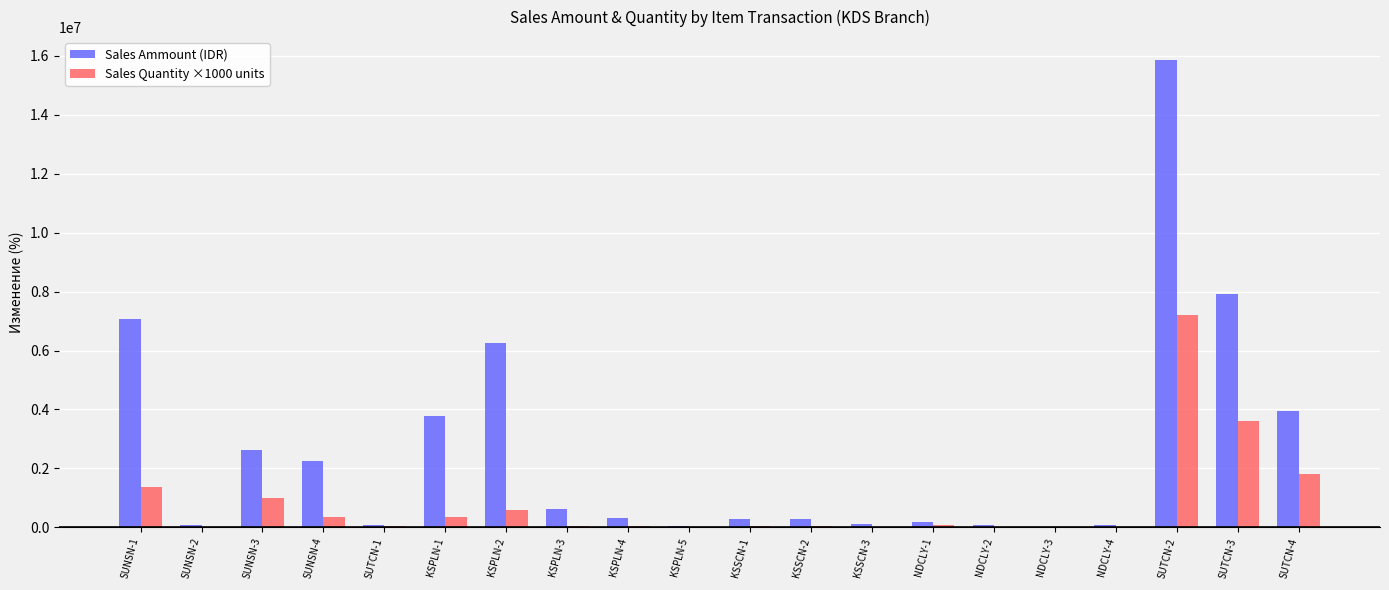

What are all the series names shown in the legend?

Sales Ammount (IDR), Sales Quantity ×1000 units